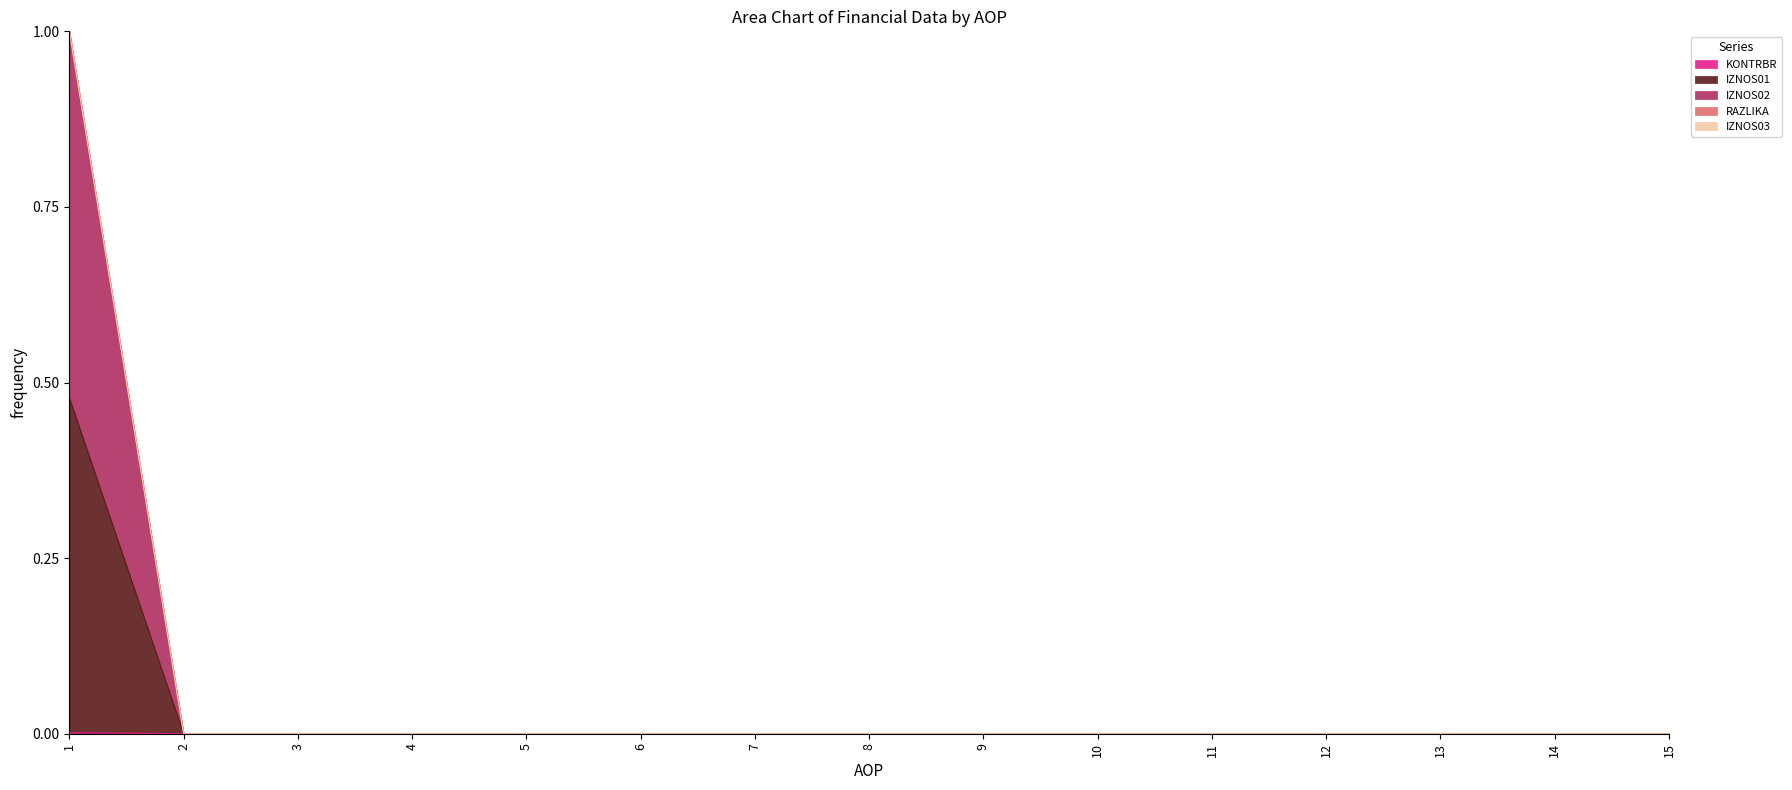

True or false: KONTRBR and IZNOS02 cross at least once.

False